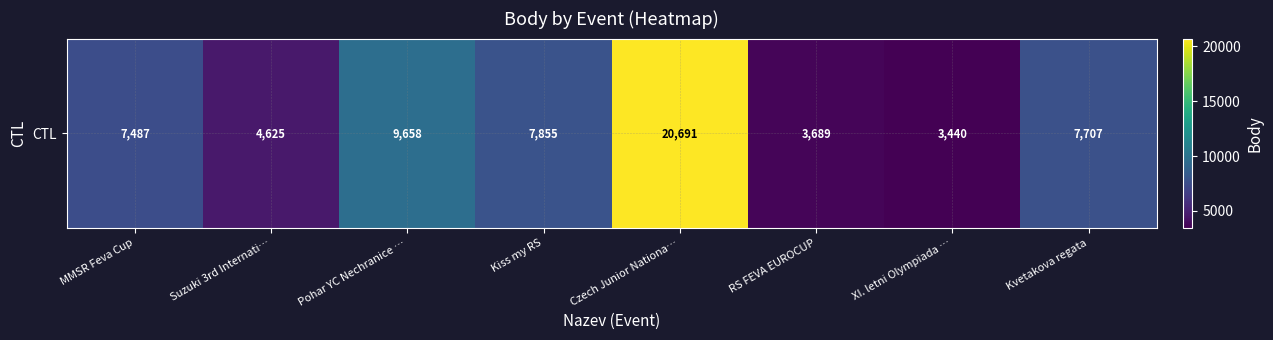

What is the average value?

8144